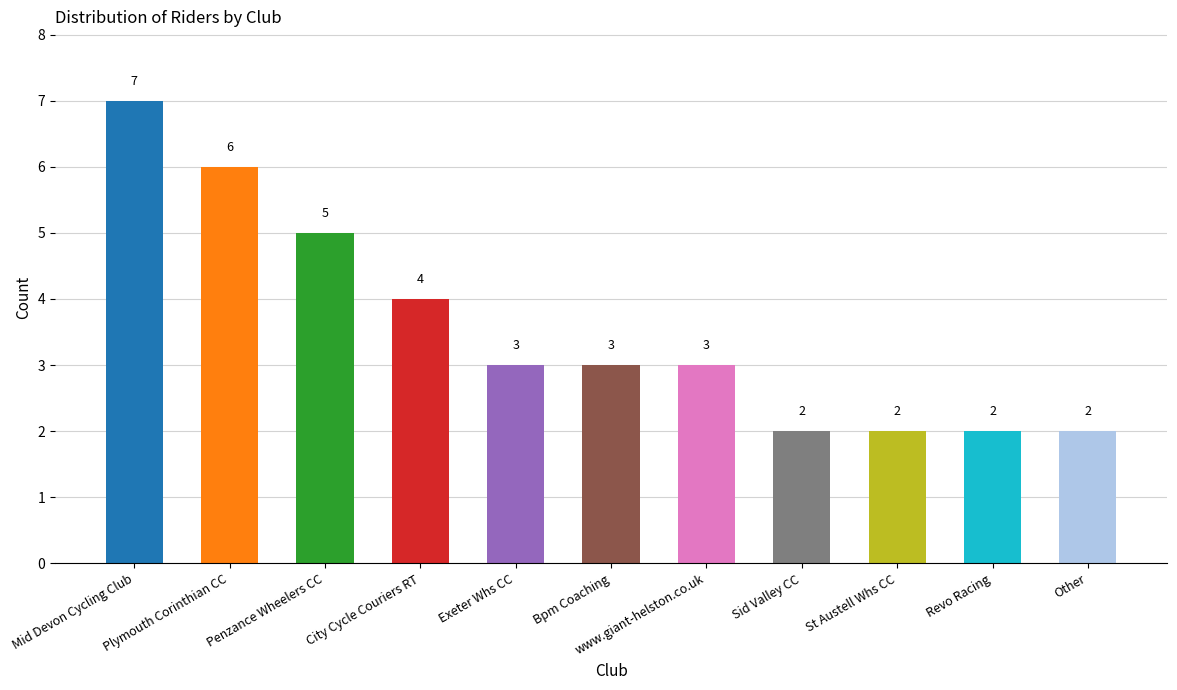

Is it true that the value at Revo Racing is 2?

True